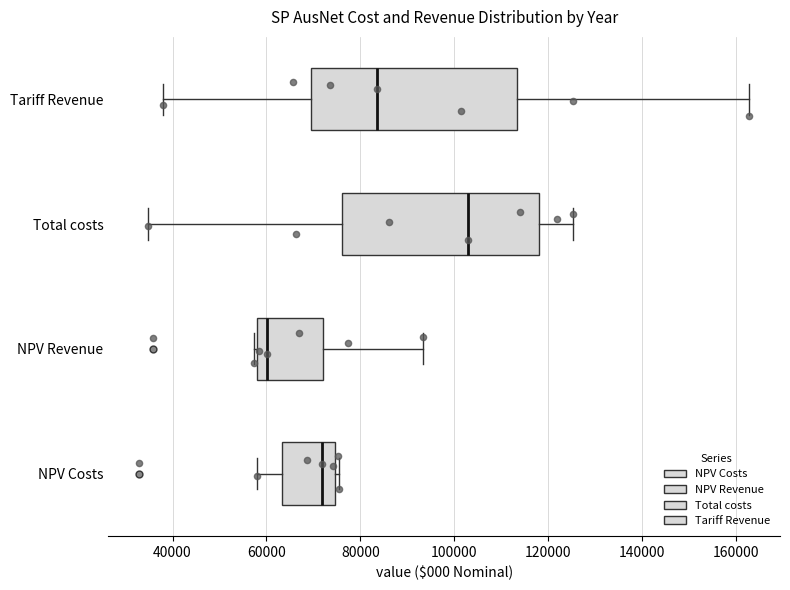

Reading bottom to top, read every box against the x-axis: the position of its median line, the range the box covers, and the ends of its whiskers. The values are not printed on the chart, so give them approximately, as read against the axis.

NPV Costs: median 72000, box 64000 to 74000, whiskers 58000 to 76000
NPV Revenue: median 60000, box 58000 to 72000, whiskers 58000 to 94000
Total costs: median 102000, box 76000 to 118000, whiskers 34000 to 126000
Tariff Revenue: median 84000, box 70000 to 114000, whiskers 38000 to 162000